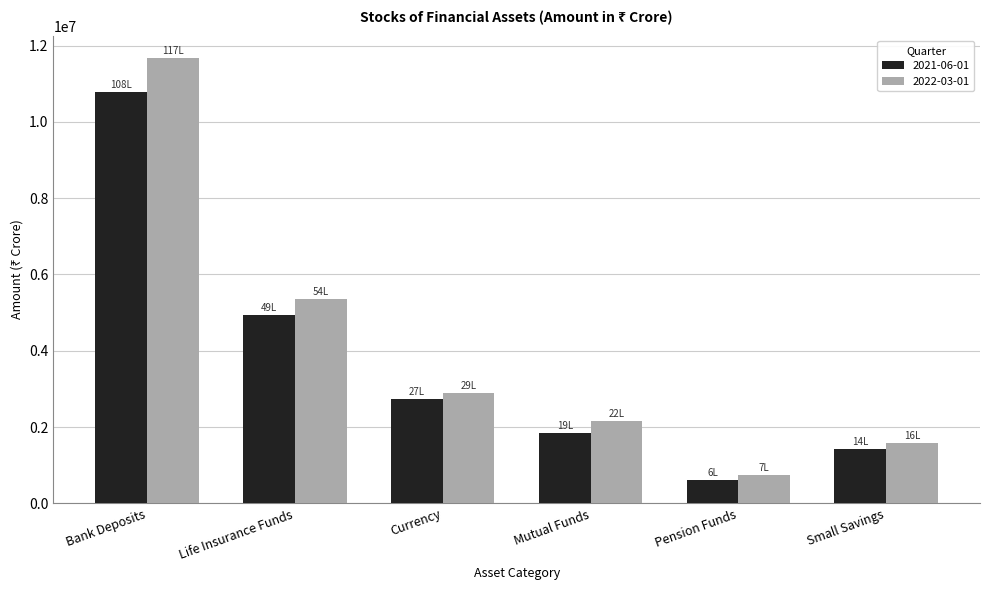

Reading left to right, list all the values displayed in this chart.

2021-06-01: Bank Deposits=10790817.3	Life Insurance Funds=4929725.2	Currency=2742897.3	Mutual Funds=1855000.1	Pension Funds=616517.0	Small Savings=1420662.3
2022-03-01: Bank Deposits=11675198.2	Life Insurance Funds=5357350.2	Currency=2883904.4	Mutual Funds=2152140.5	Pension Funds=736592.0	Small Savings=1586495.5